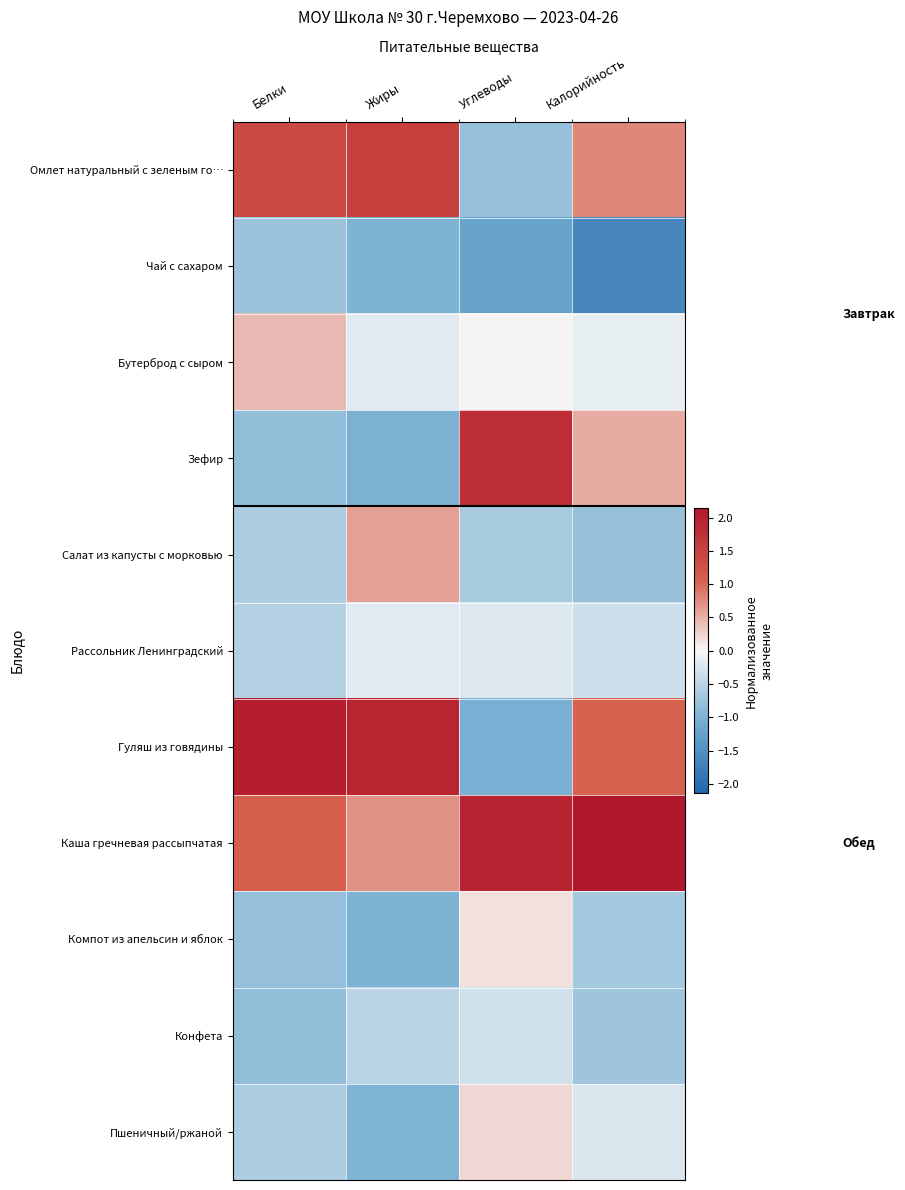

Reading left to right, extract all data points from this chart.

Омлет натуральный с зеленым го…: Белки=1.4	Жиры=1.5	Углеводы=-0.8	Калорийность=0.8
Чай с сахаром: Белки=-0.8	Жиры=-1.0	Углеводы=-1.2	Калорийность=-1.6
Бутерброд с сыром: Белки=0.4	Жиры=-0.2	Углеводы=0.0	Калорийность=-0.1
Зефир: Белки=-0.8	Жиры=-1.0	Углеводы=1.8	Калорийность=0.5
Салат из капусты с морковью: Белки=-0.6	Жиры=0.6	Углеводы=-0.6	Калорийность=-0.8
Рассольник Ленинградский: Белки=-0.5	Жиры=-0.2	Углеводы=-0.2	Калорийность=-0.3
Гуляш из говядины: Белки=2.0	Жиры=1.9	Углеводы=-1.0	Калорийность=1.1
Каша гречневая рассыпчатая: Белки=1.1	Жиры=0.7	Углеводы=2.0	Калорийность=2.1
Компот из апельсин и яблок: Белки=-0.8	Жиры=-1.0	Углеводы=0.2	Калорийность=-0.7
Конфета: Белки=-0.8	Жиры=-0.5	Углеводы=-0.3	Калорийность=-0.7
Пшеничный/ржаной: Белки=-0.6	Жиры=-1.0	Углеводы=0.2	Калорийность=-0.2